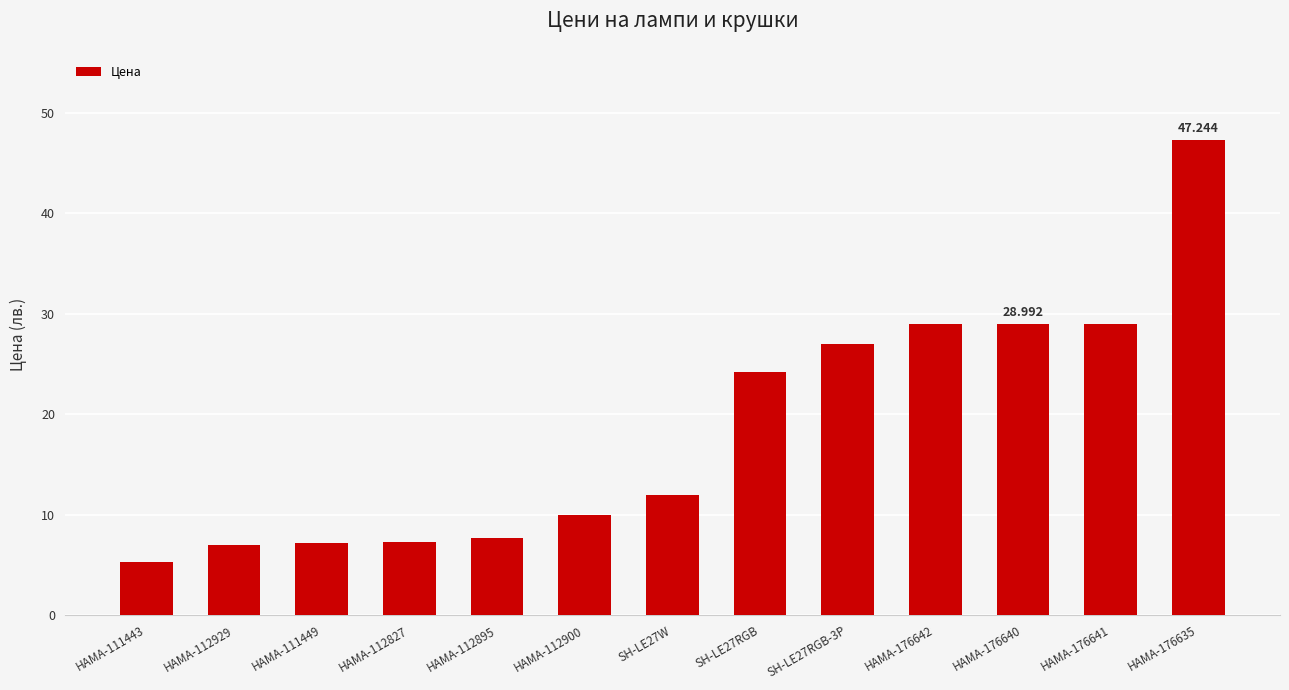

Does the chart contain any negative values?

No